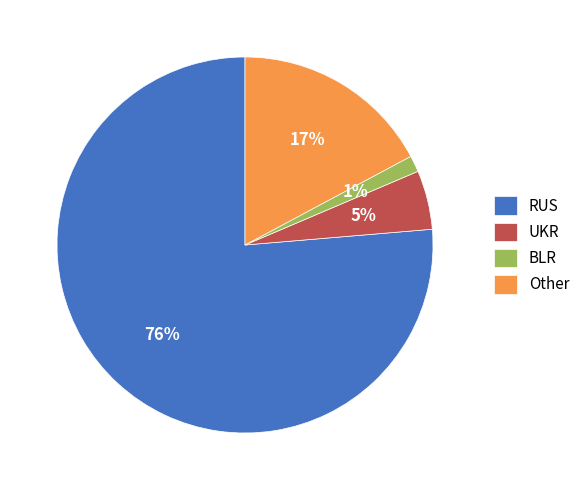

Which has a higher value, UKR or RUS?

RUS